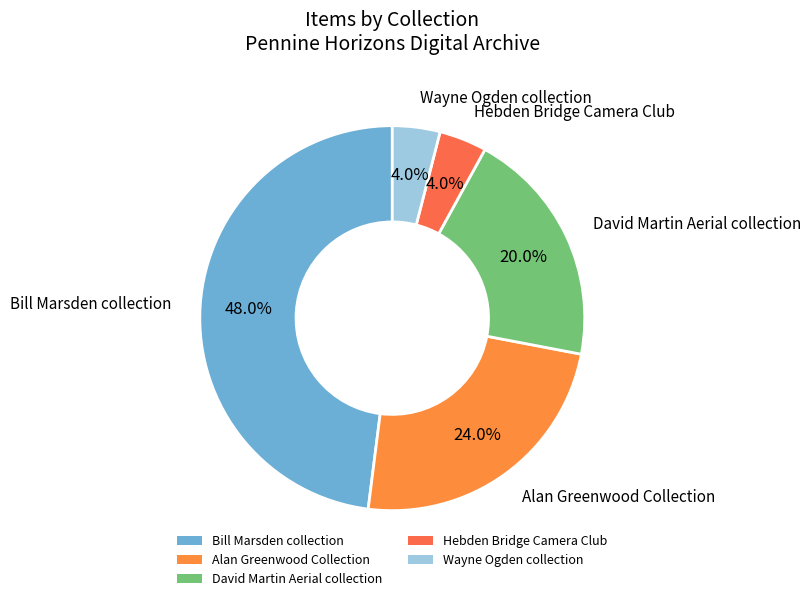

Which slice is the largest?

Bill Marsden collection